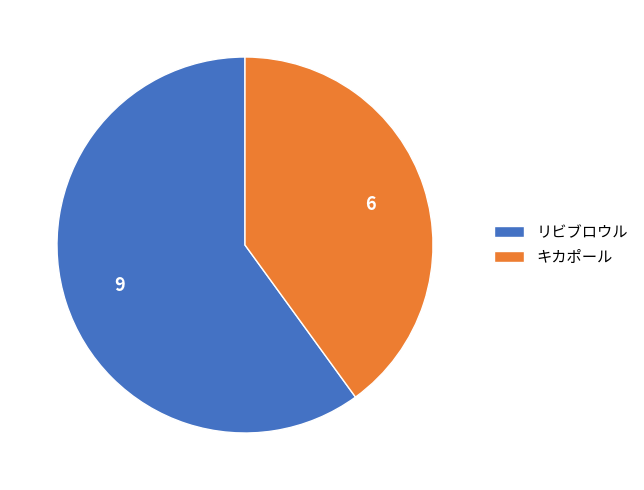

Is there a majority slice in this chart?

Yes